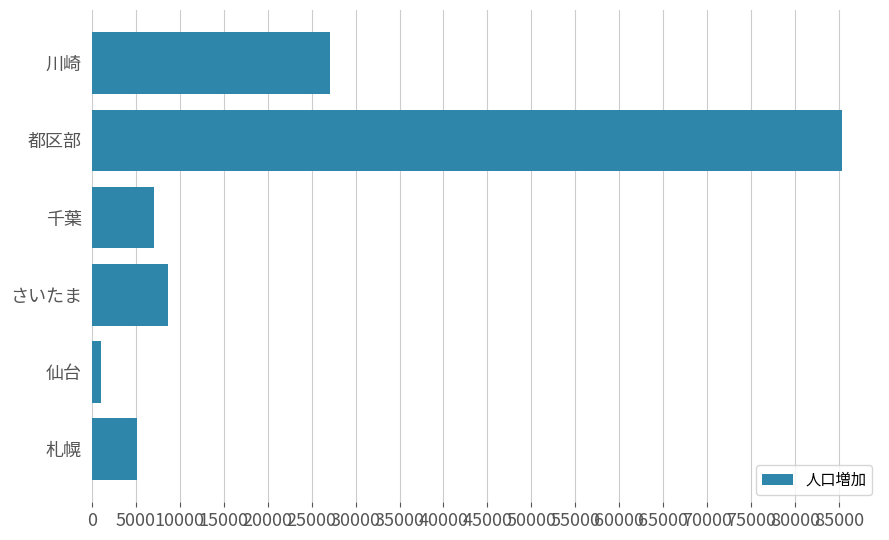

Which has a higher value, さいたま or 川崎?

川崎